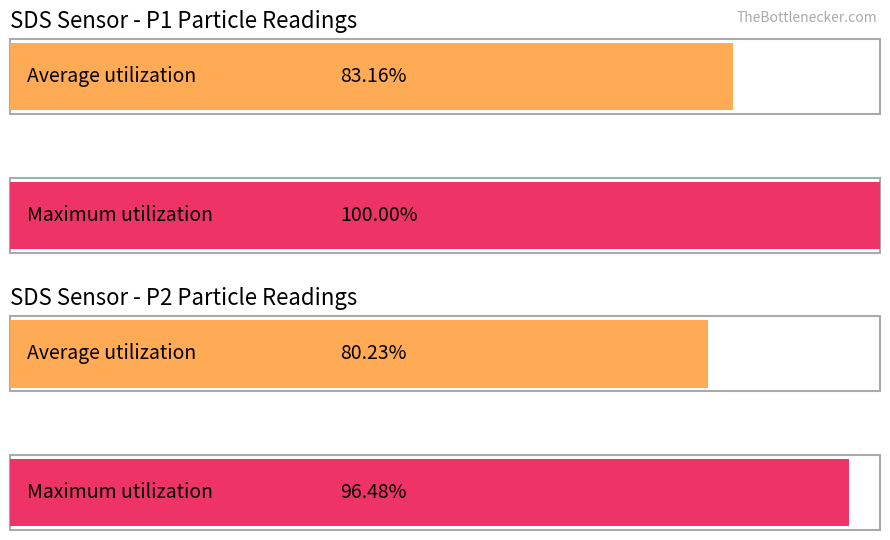

Is the value of Maximum utilization at 5 greater than the value of Average utilization at 7?

No